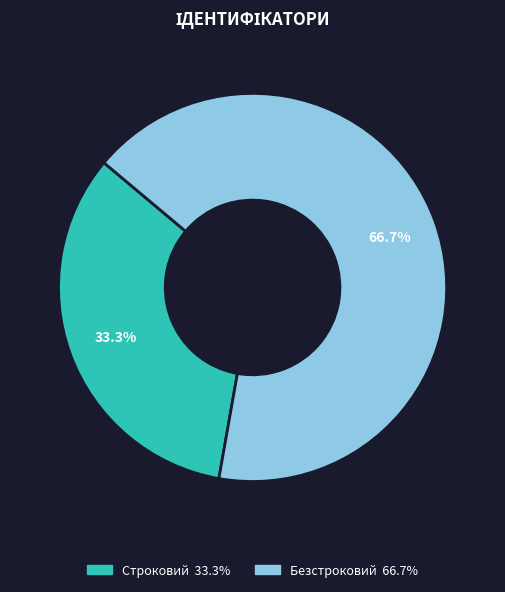

How many segments does this pie chart have?

2